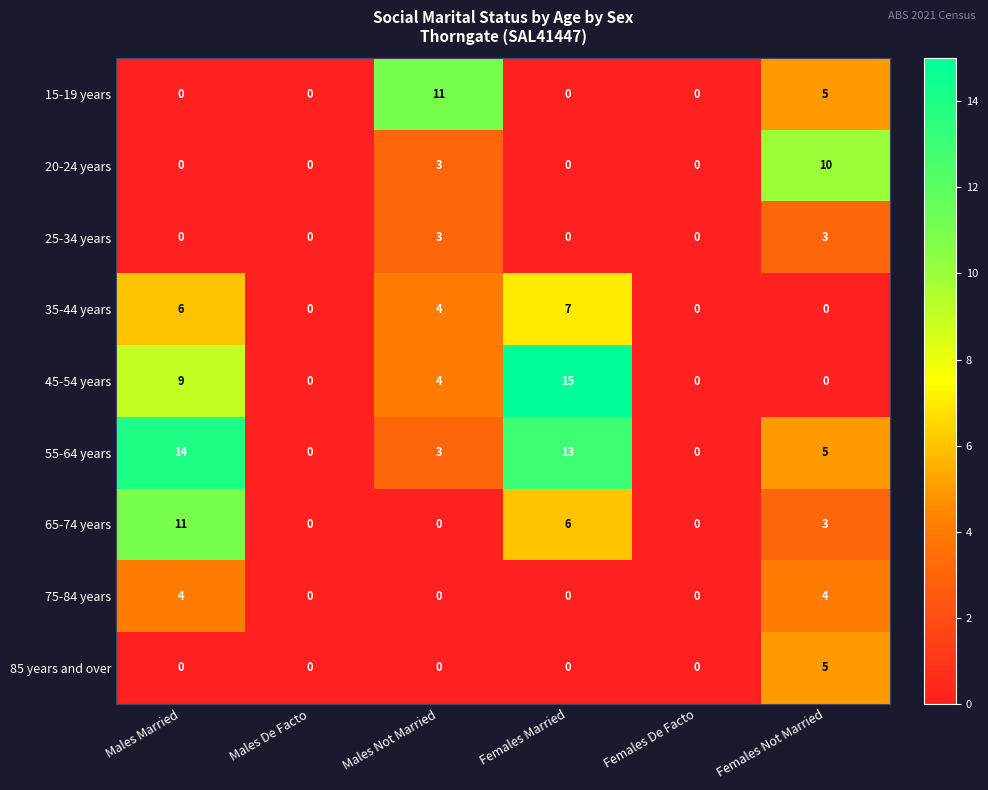

Which series has the largest range (max minus min)?

45-54 years